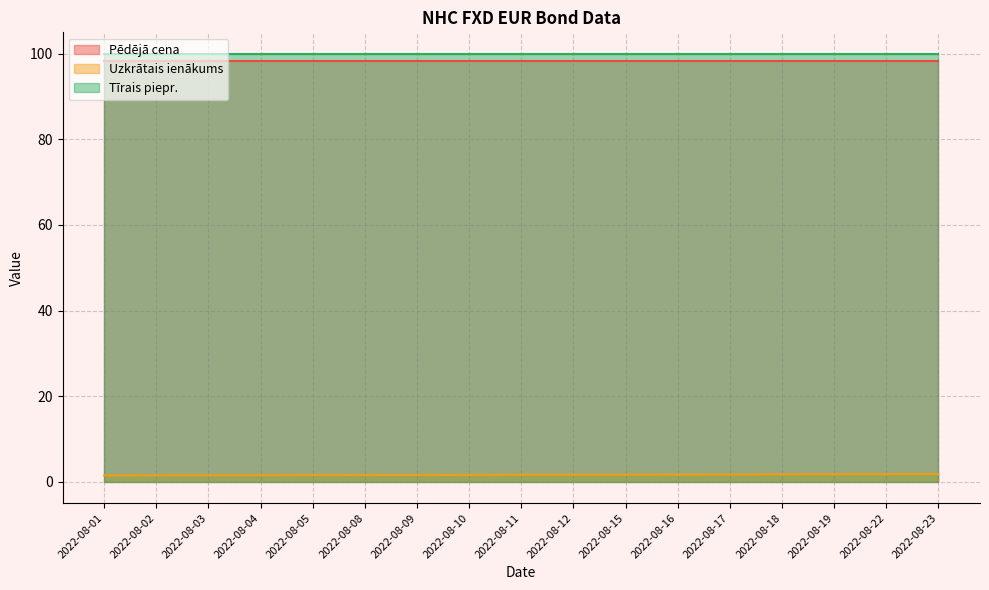

Reading left to right, list all the values displayed in this chart.

Pēdējā cena: 98.2	98.2	98.2	98.2	98.2	98.2	98.2	98.2	98.2	98.2	98.2	98.2	98.2	98.2	98.2	98.2	98.2
Uzkrātais ienākums: 1.5	1.5	1.5	1.5	1.5	1.6	1.6	1.6	1.6	1.6	1.6	1.7	1.7	1.7	1.7	1.7	1.8
Tīrais piepr.: 100.0	100.0	100.0	100.0	100.0	100.0	100.0	100.0	100.0	100.0	100.0	100.0	100.0	100.0	100.0	100.0	100.0